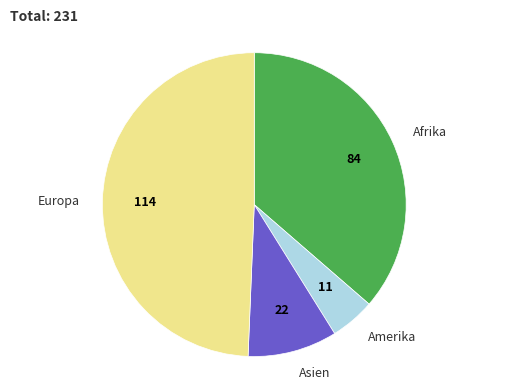

Does any single category account for the majority?

No